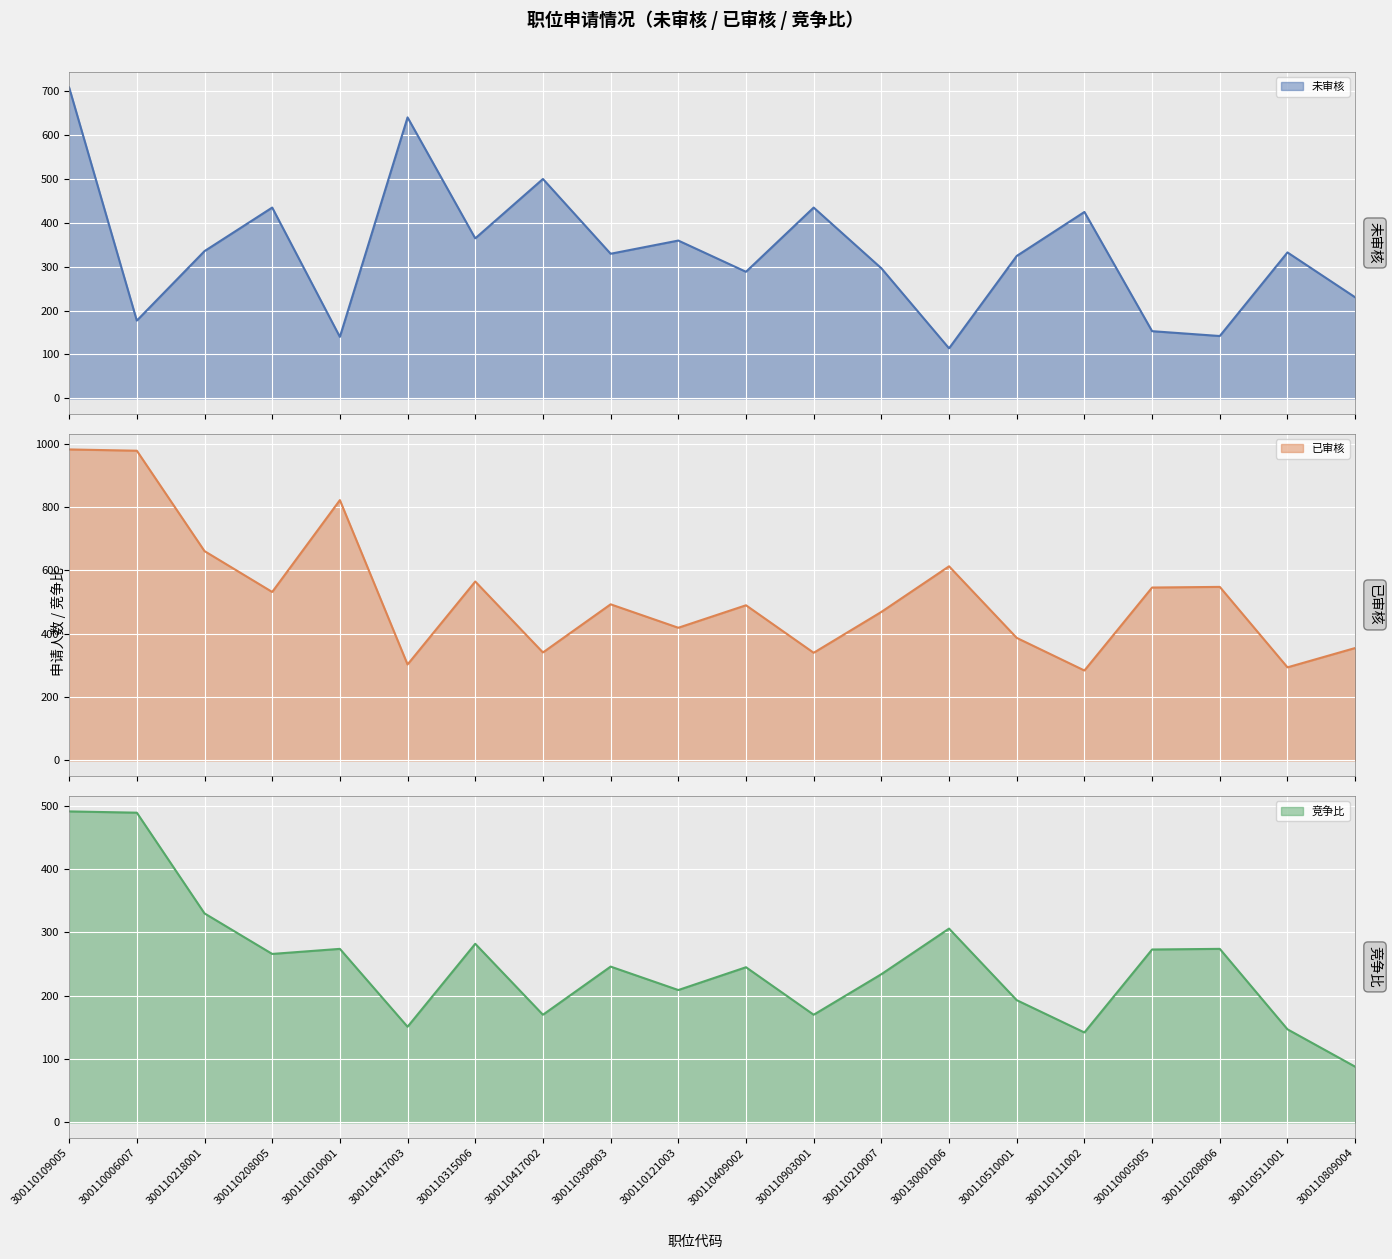

Is it true that 已审核 equals 982 at 300110109005?

True